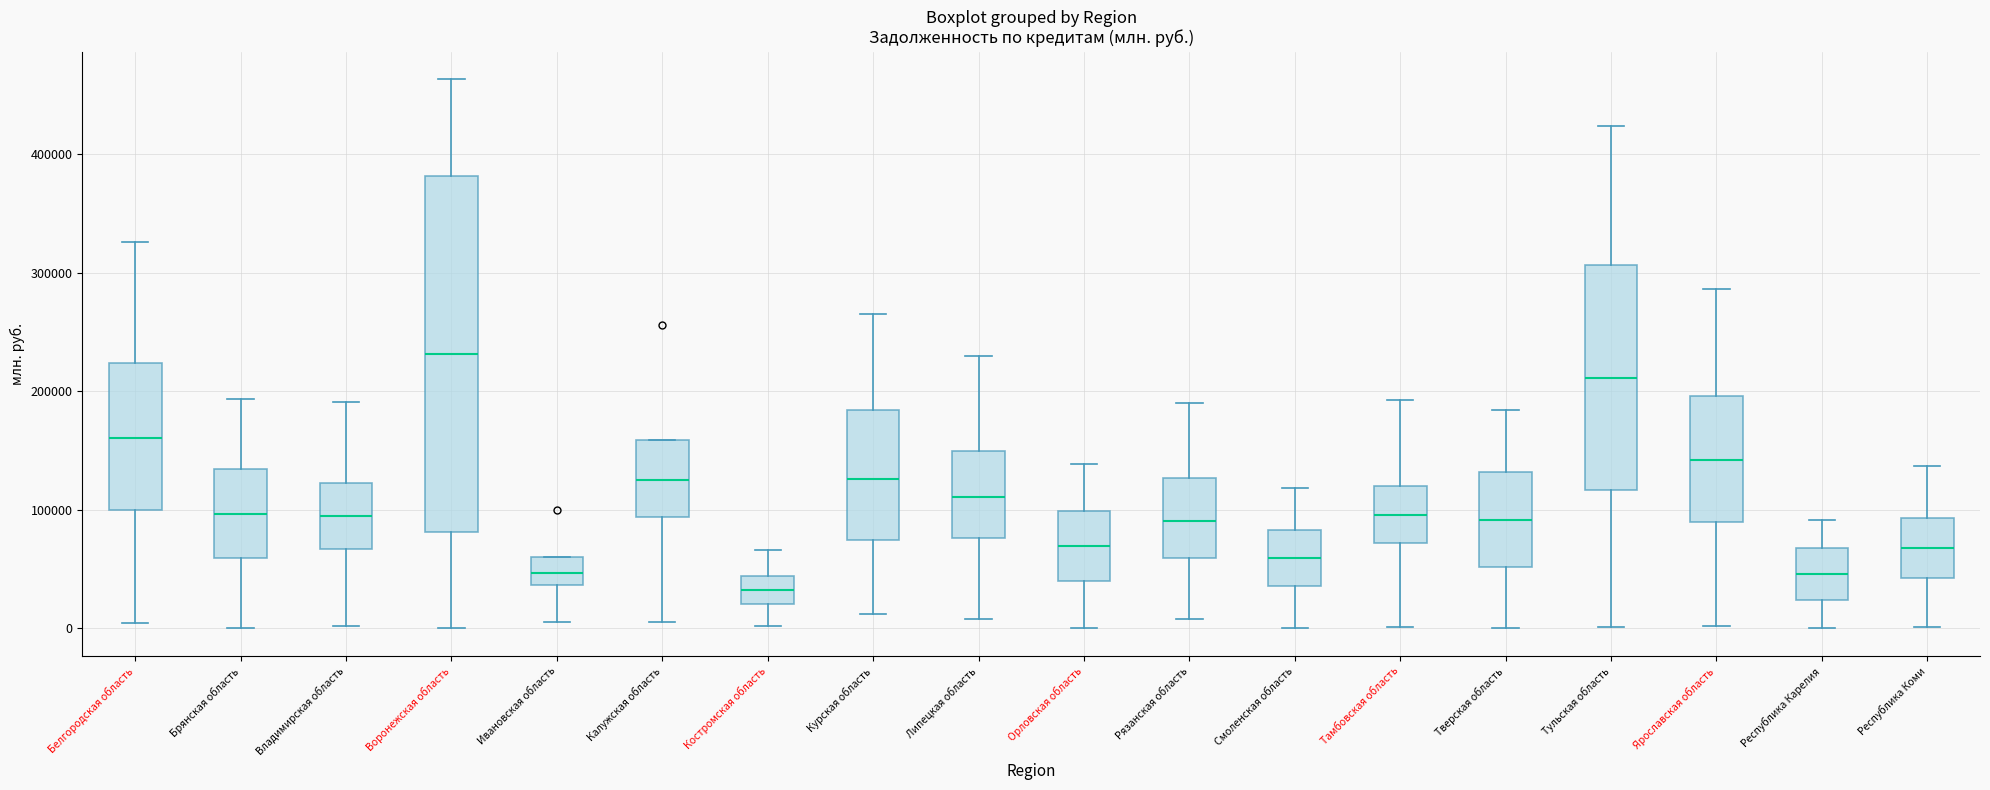

Which box is the tallest, from its lower edge to its upper edge?

Воронежская область